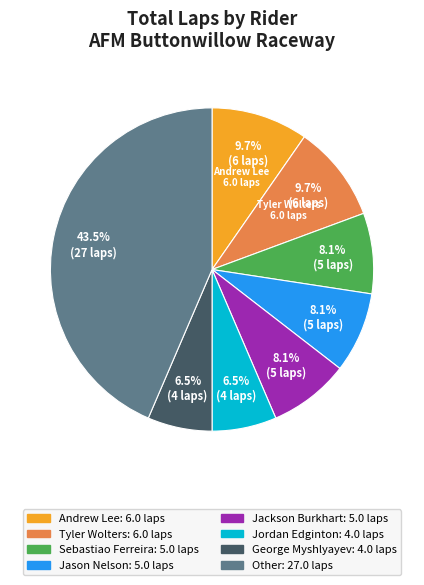

How many segments does this pie chart have?

8